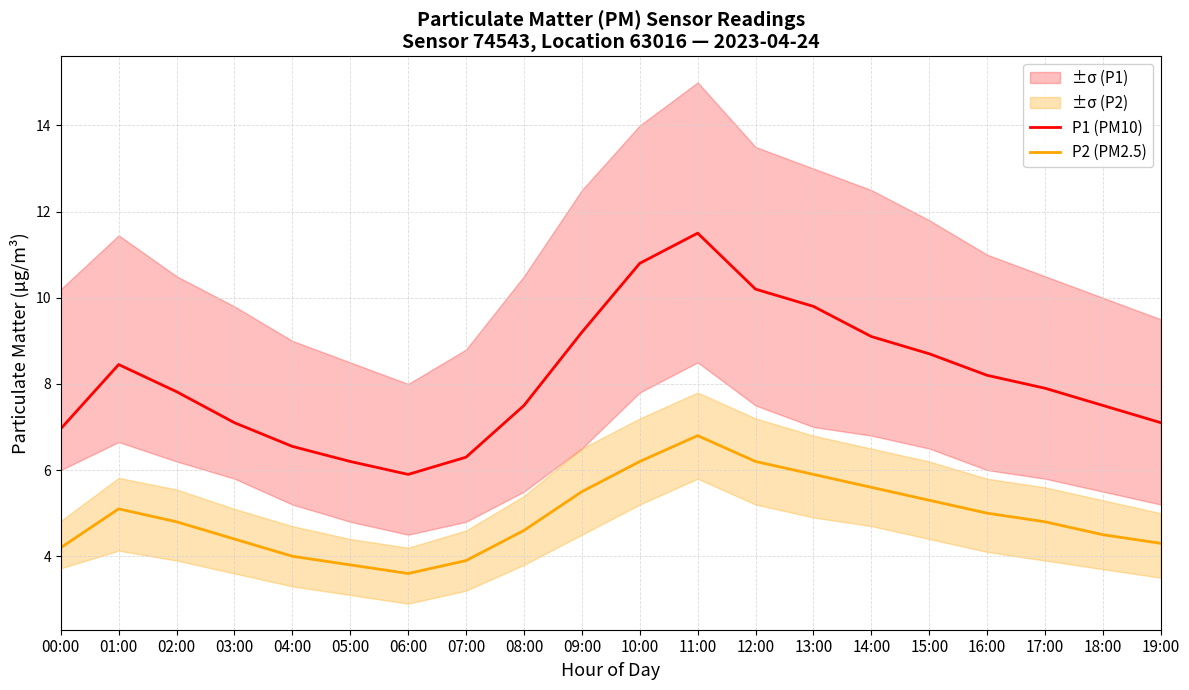

True or false: P1 (PM10) has a value of 15.8 at 14:00.

False